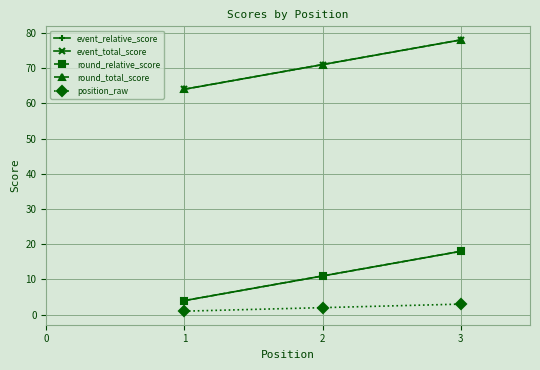

At which label is position_raw closest to 2?

2